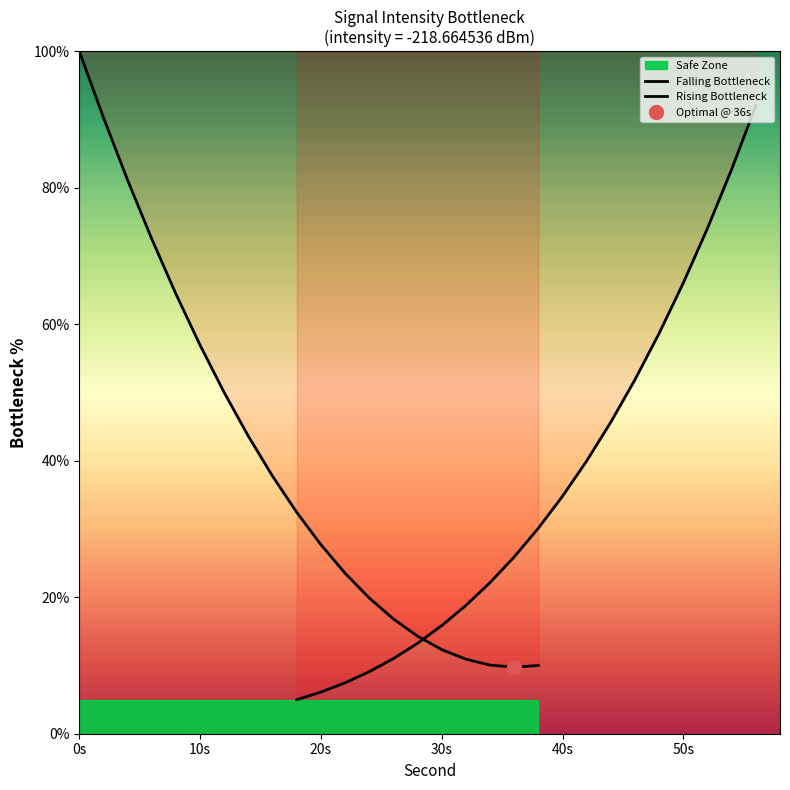

Does the chart have visible grid lines?

No